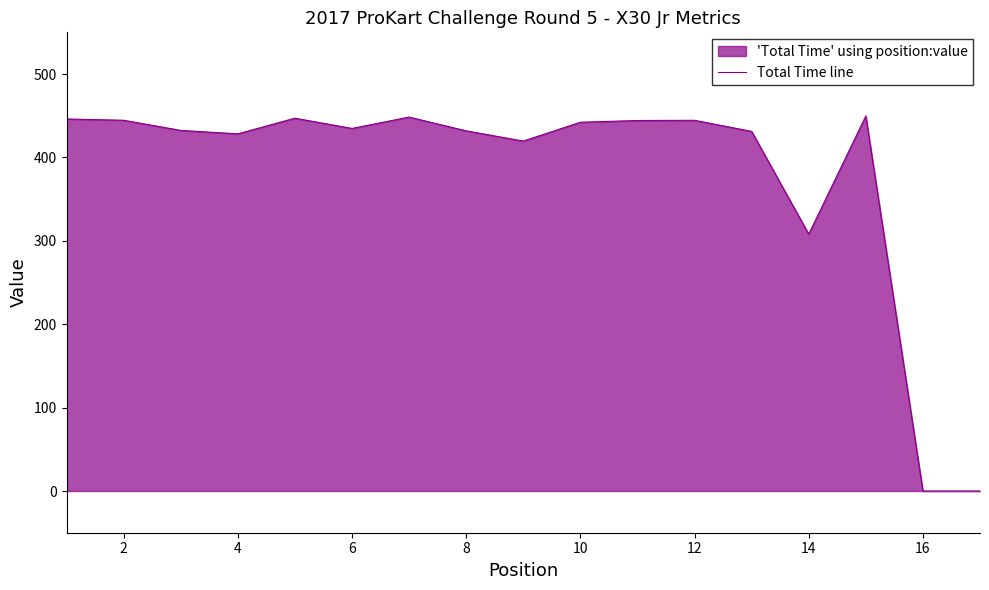

Is it true that the value at 12 is 171.2?

False